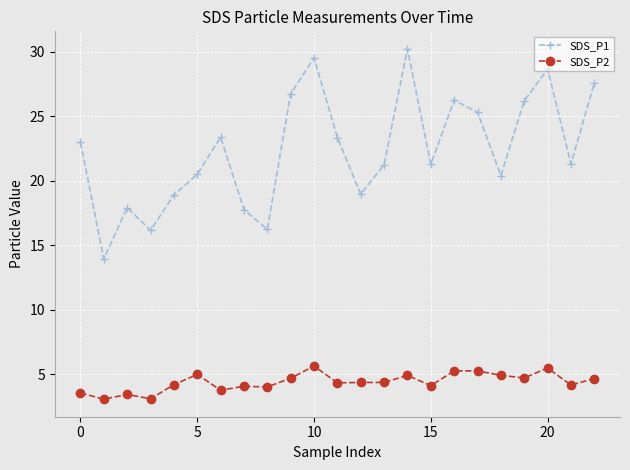

What is the value of the SDS_P2 point at the 23rd from the left?

4.7